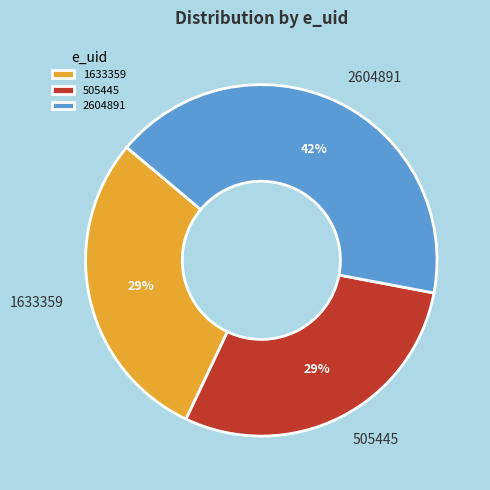

Count the number of slices in the pie.

3